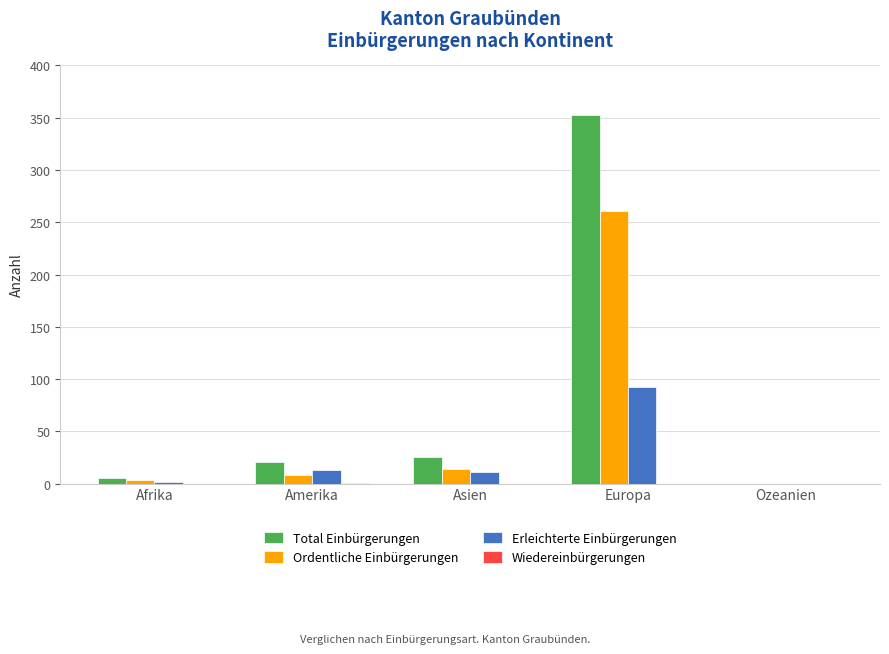

What is the sum of all Total Einbürgerungen values?

404